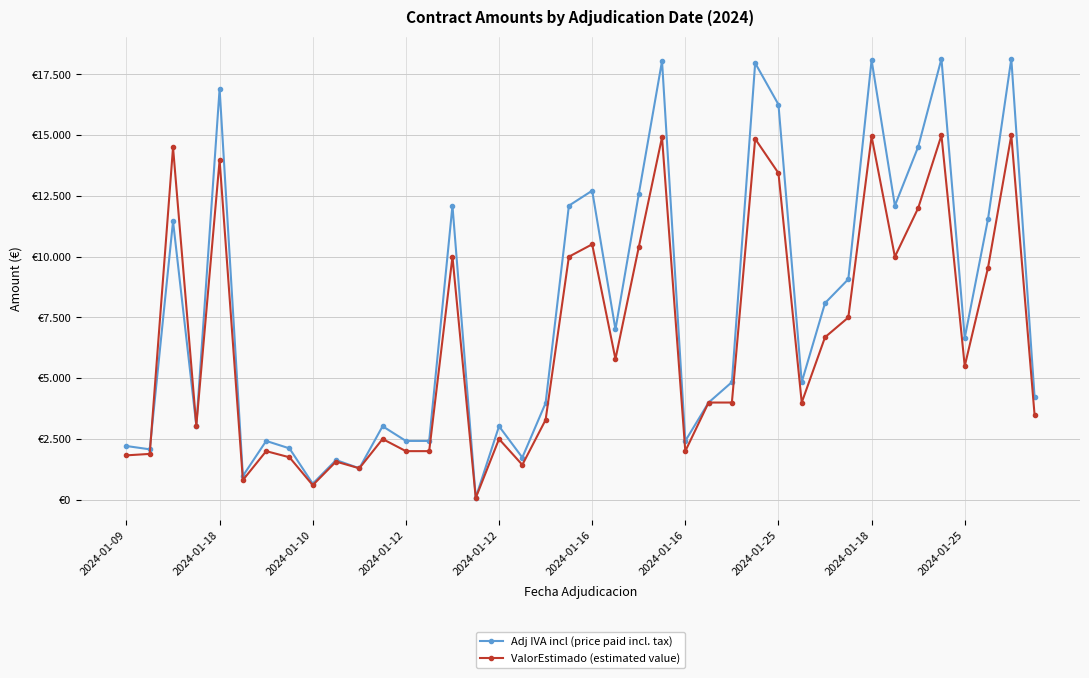

Which series has the largest total across all categories?

Adj IVA incl (price paid incl. tax)